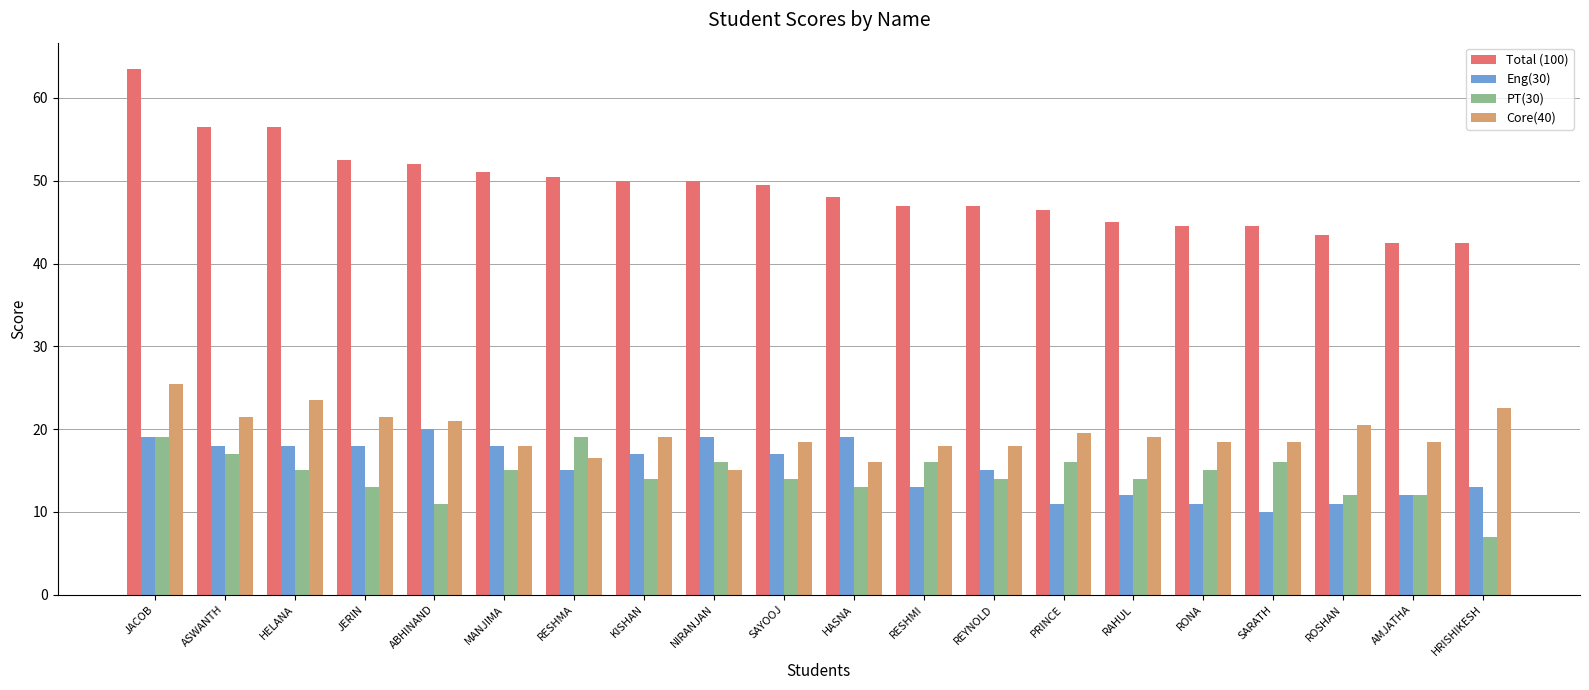

Which series has the largest range (max minus min)?

Total (100)